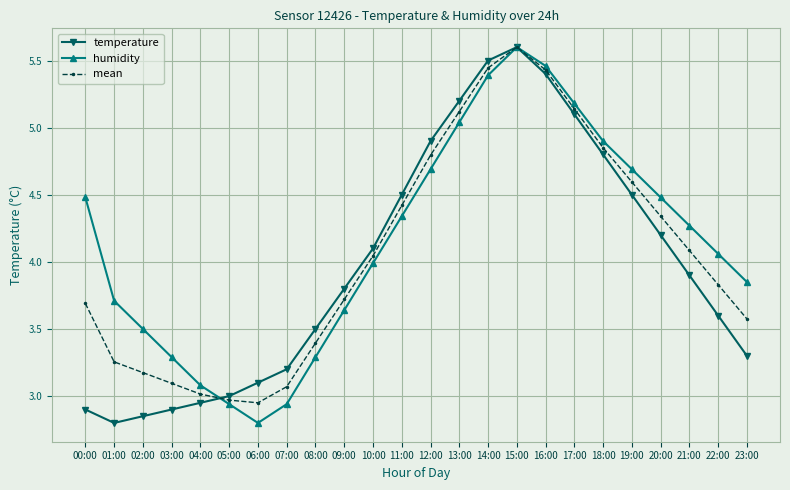

What is the difference between the second highest and second lowest values in the mean series?

2.5